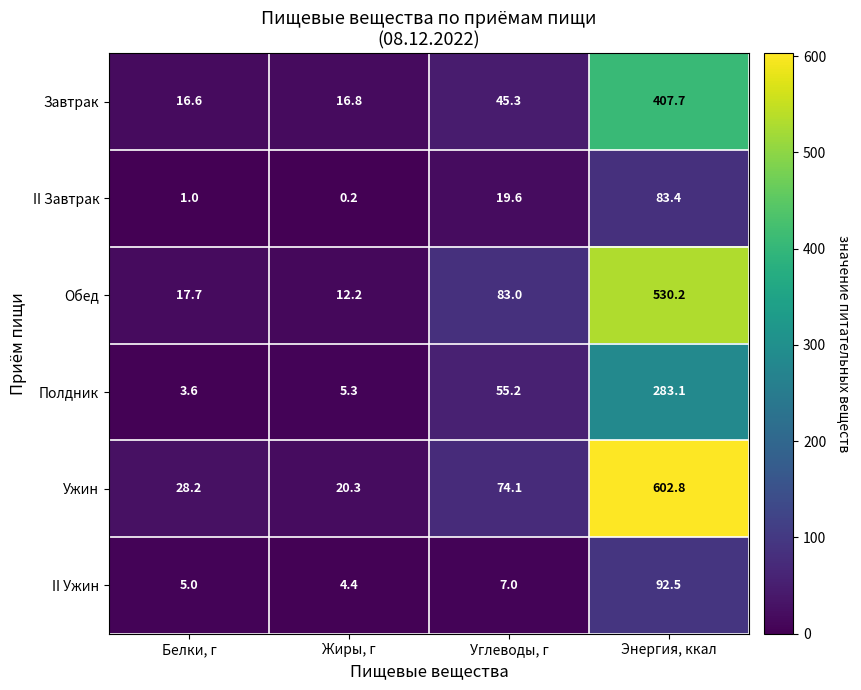

Reading right to left, extract all data points from this chart.

Завтрак: 407.7	45.3	16.8	16.6
II Завтрак: 83.4	19.6	0.2	1.0
Обед: 530.2	83.0	12.2	17.7
Полдник: 283.1	55.2	5.3	3.6
Ужин: 602.8	74.1	20.3	28.2
II Ужин: 92.5	7.0	4.4	5.0